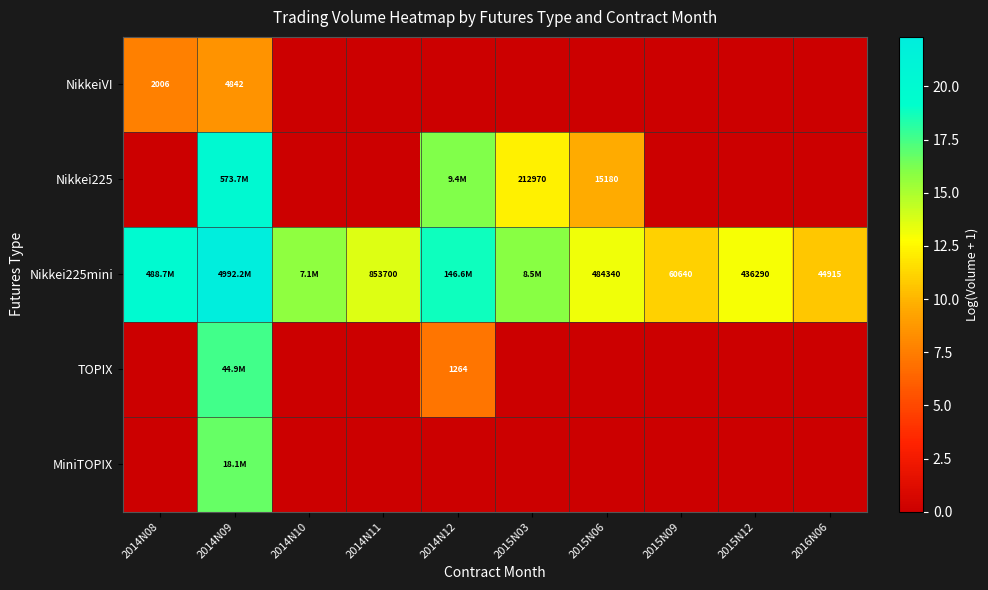

How many data points does each series have?

10